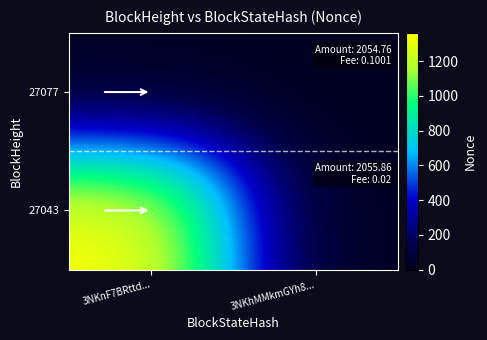

Reading left to right, what are all the values shown in this chart?

27077: 3NKnF7BRttd...=0	3NKhMMkmGYh8...=0
27043: 3NKnF7BRttd...=1363	3NKhMMkmGYh8...=0